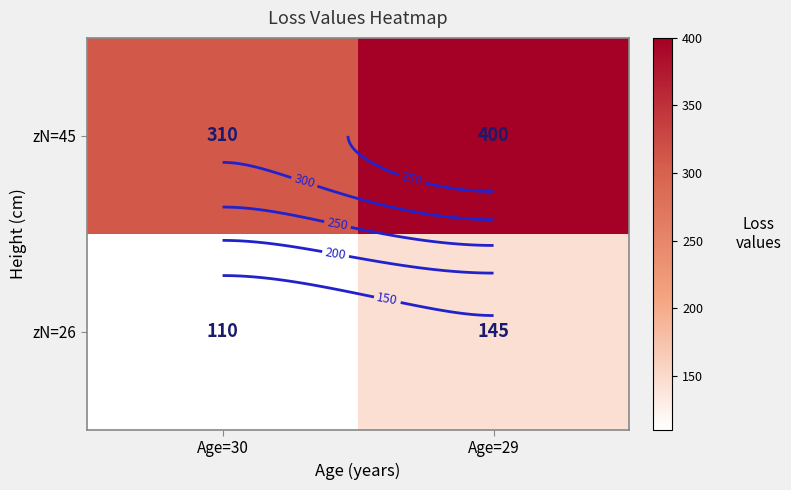

How many distinct data groups are displayed?

2